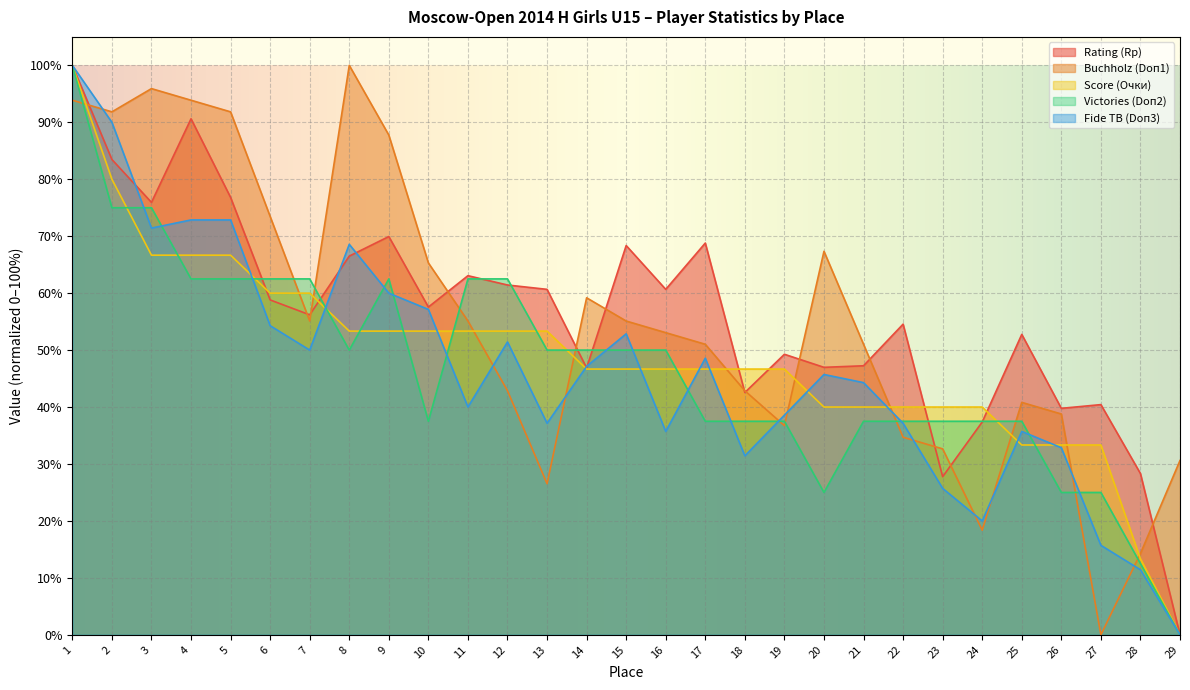

How many lines are shown in the chart?

5